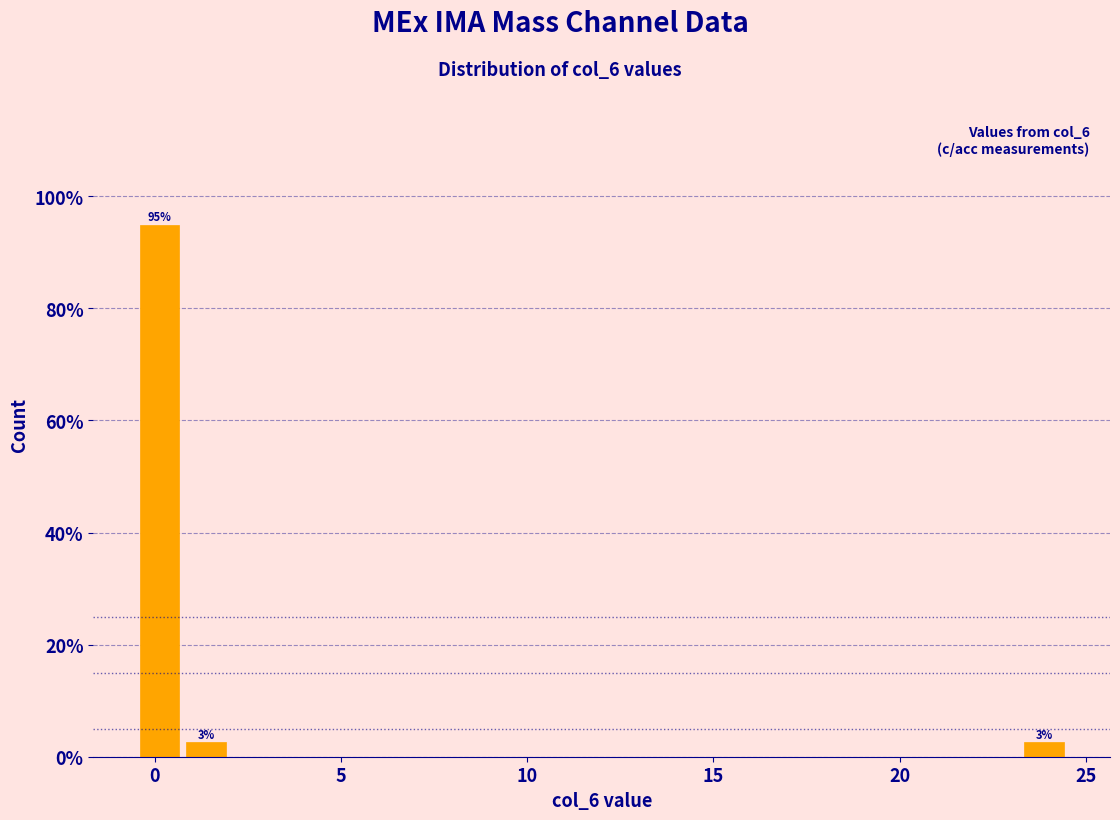

Read against the x-axis, roughly where is the centre of the tallest bar?

0.0